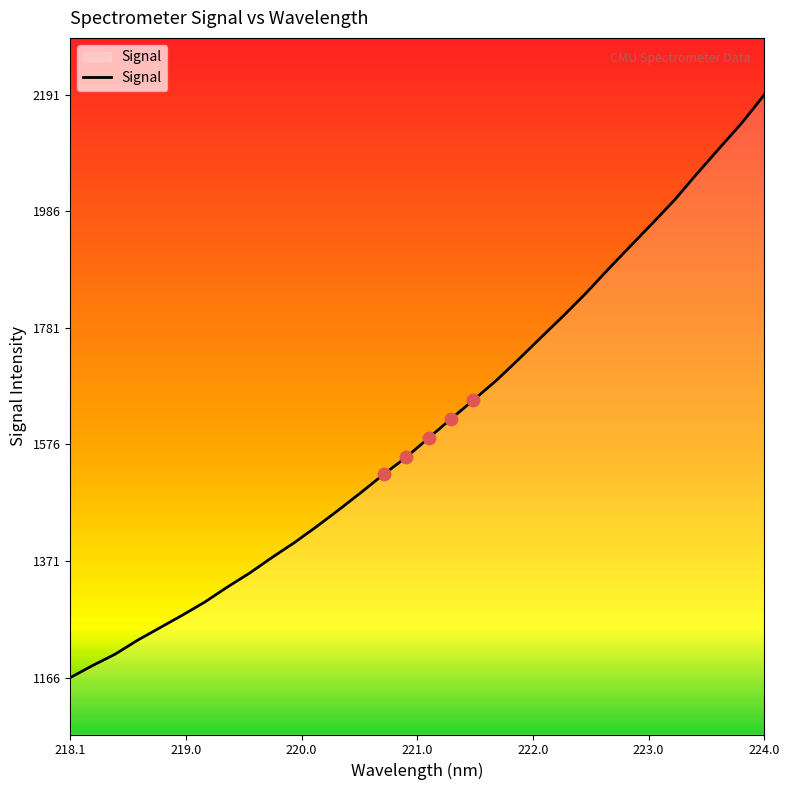

What is the greatest value displayed?

2190.6